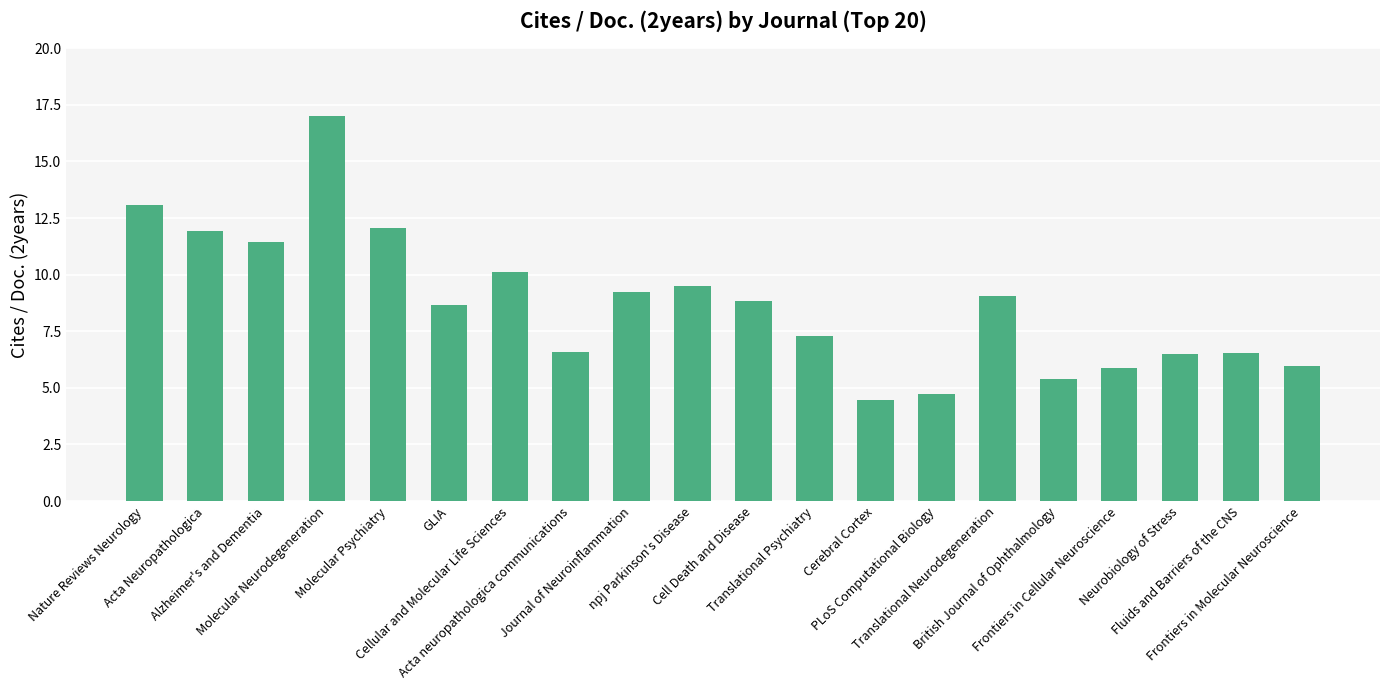

What is the sum of all values?

174.2